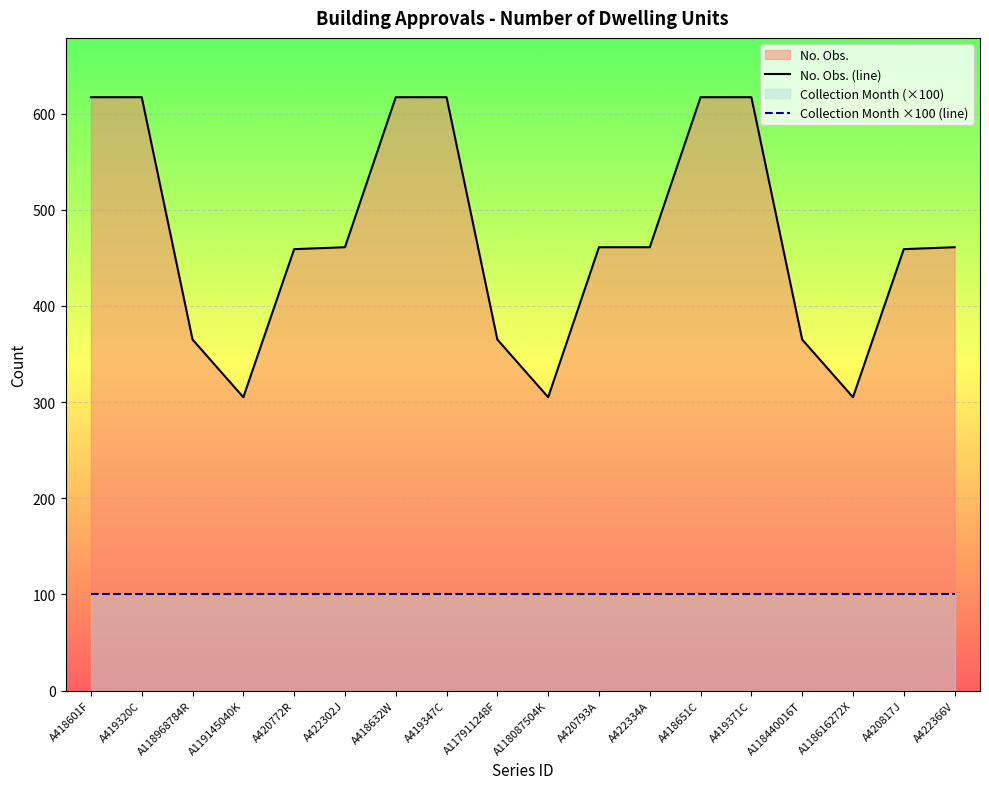

What is the lowest value of the No. Obs. (line) series?

305